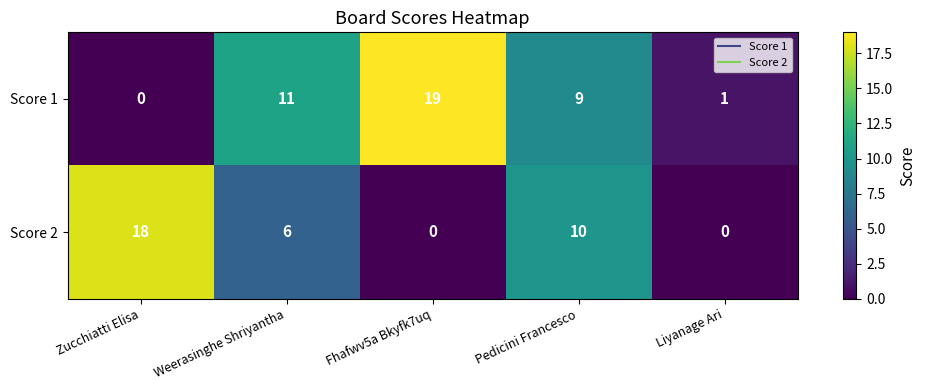

What is the total value across all series at Pedicini Francesco?

19